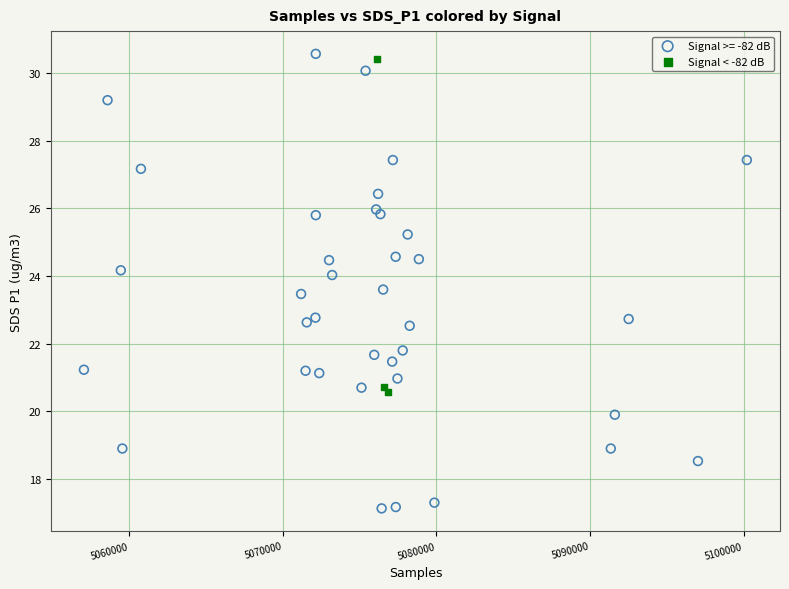

Which series contains the lowest Y value?

Signal >= -82 dB